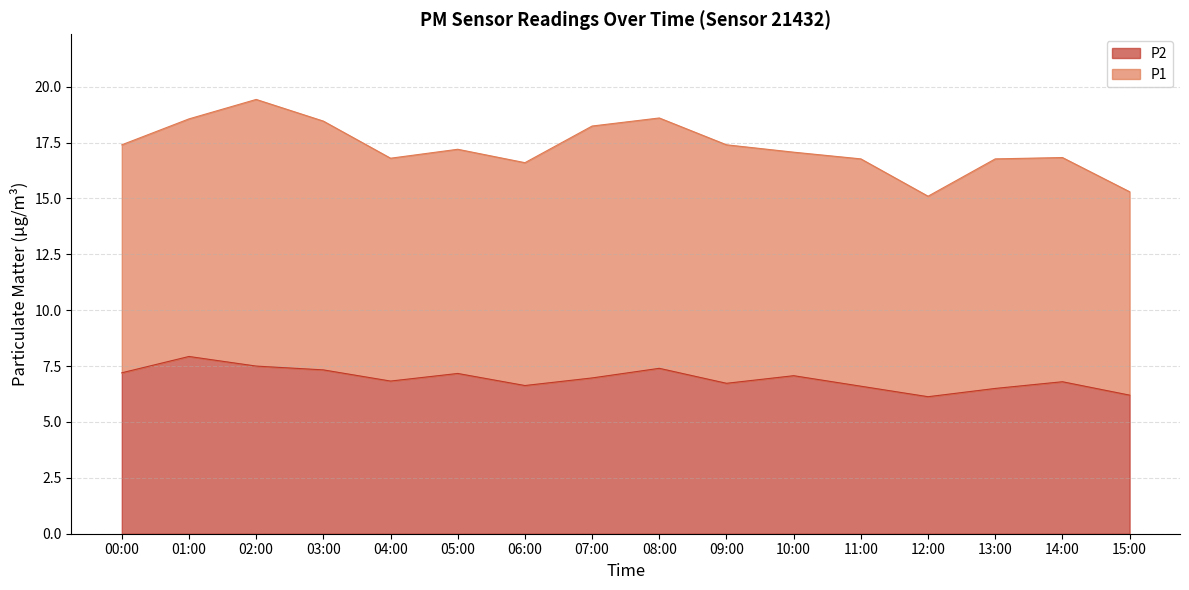

What position from the right is 07:00?

9